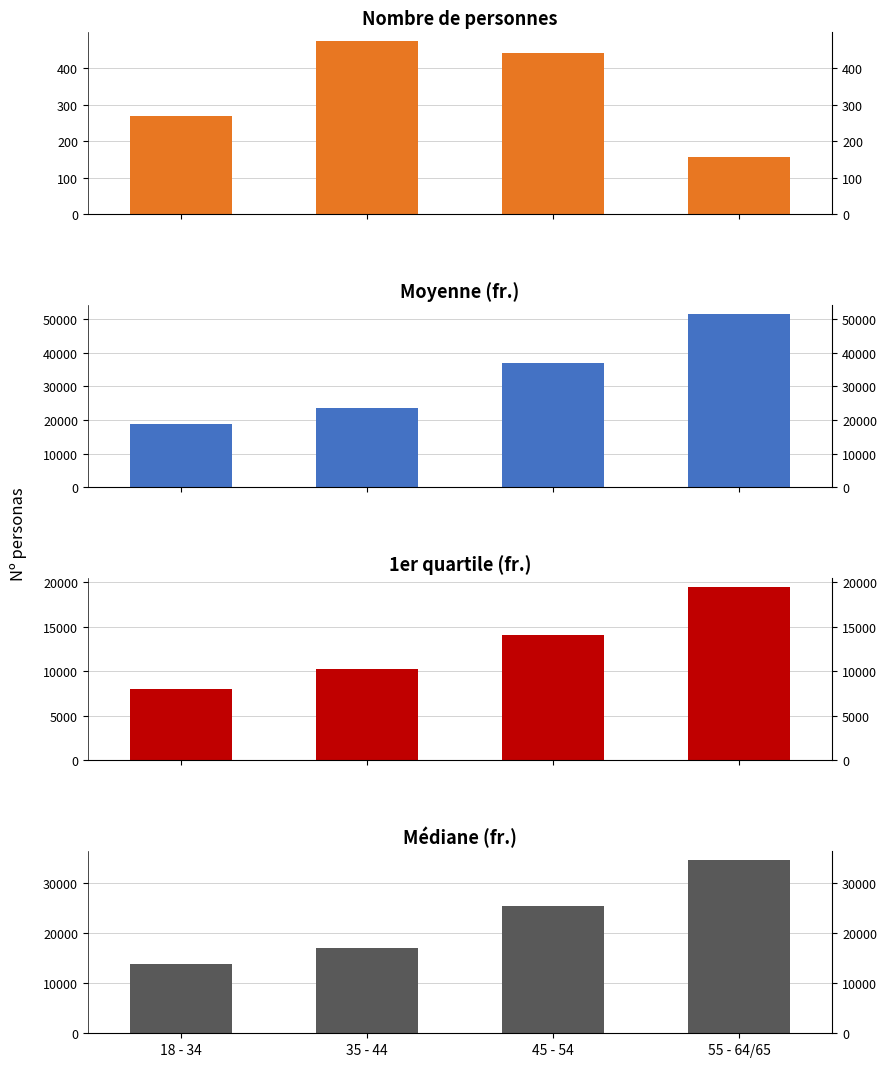

At which label does Moyenne (fr.) reach its minimum?

18 - 34